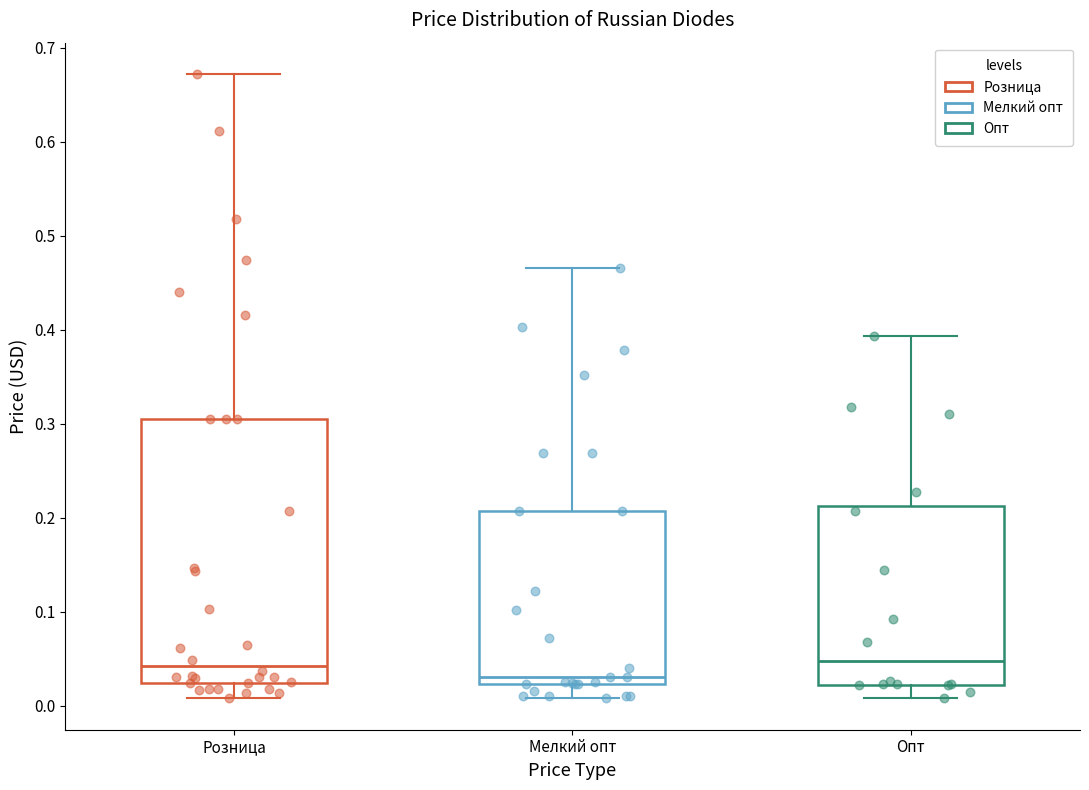

Reading left to right, read every box against the y-axis: the position of its median line, the range the box covers, and the ends of its whiskers. The values are not printed on the chart, so give them approximately, as read against the axis.

Розница: median 0.04, box 0.02 to 0.31, whiskers 0.01 to 0.67
Мелкий опт: median 0.03, box 0.02 to 0.21, whiskers 0.01 to 0.47
Опт: median 0.05, box 0.02 to 0.21, whiskers 0.01 to 0.39